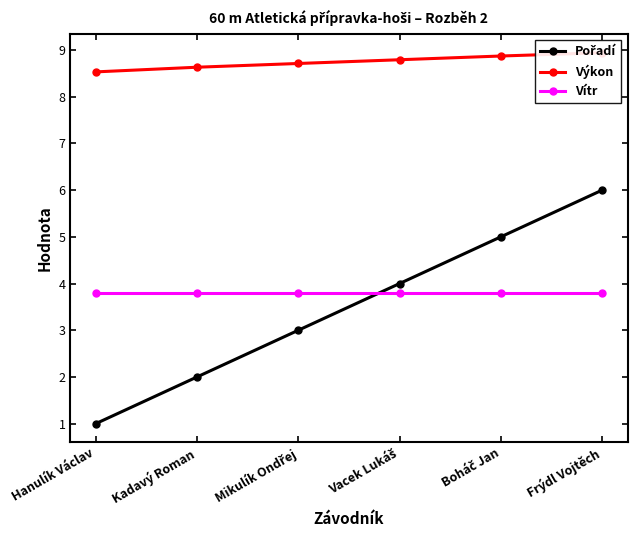

Which category has the lowest value in the Pořadí series?

Hanulík Václav